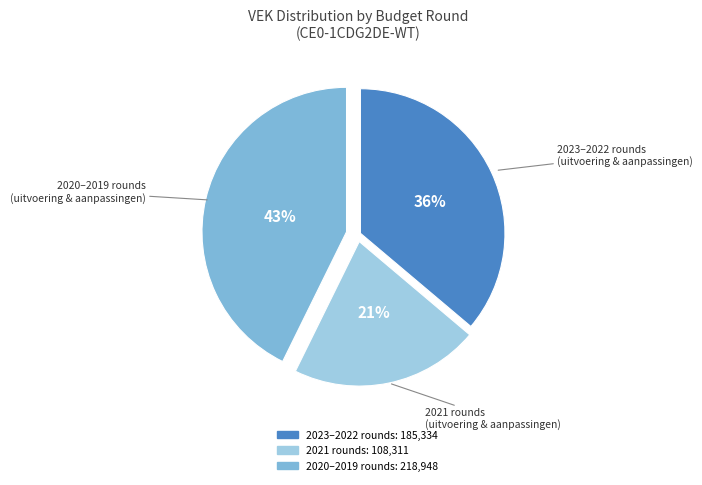

Is there any slice that represents more than half of the pie?

No